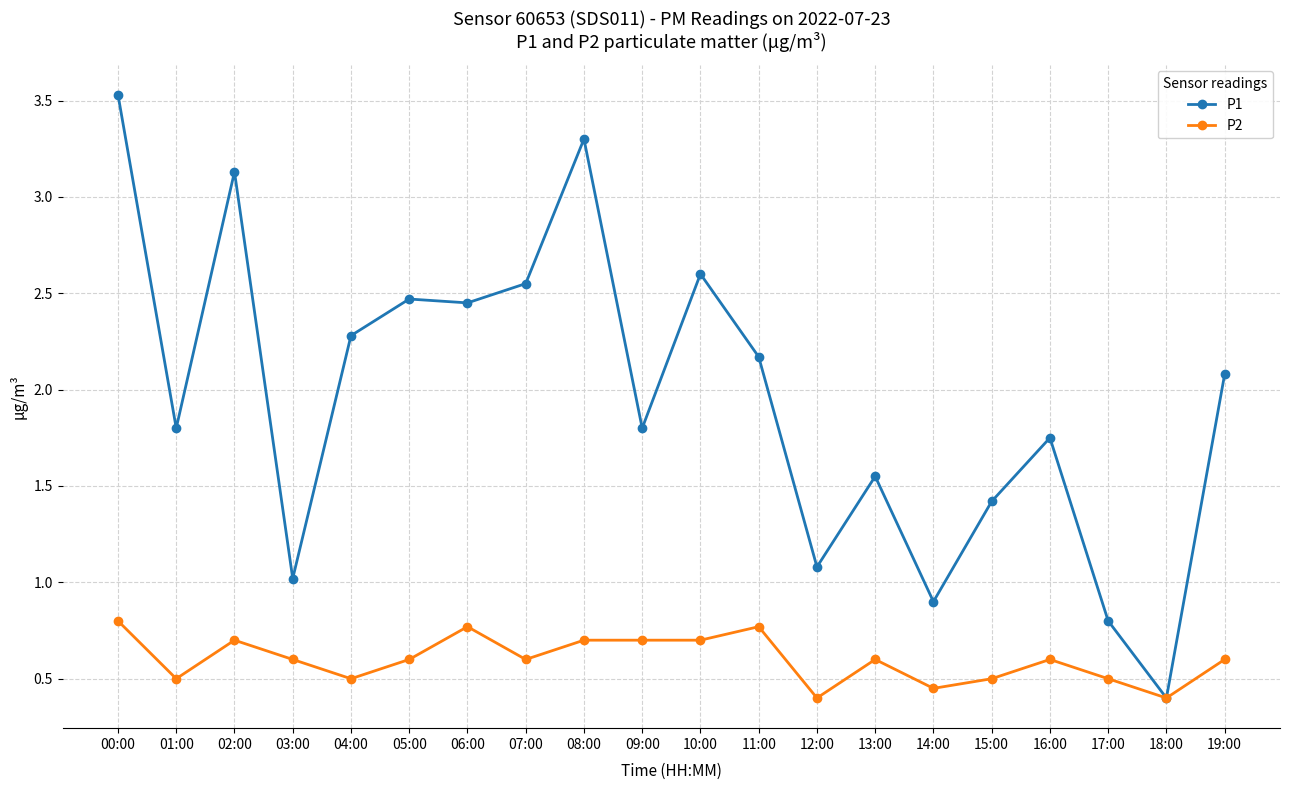

At which label does P1 first exceed 2?

00:00